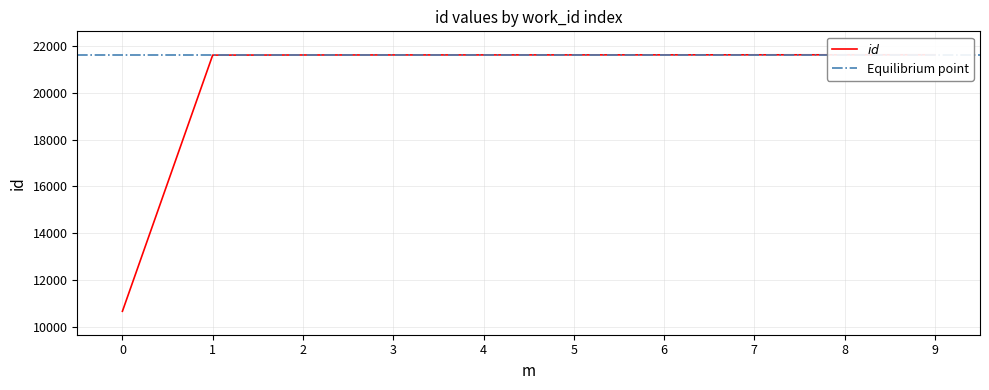

What is the difference between the second highest and minimum values?

10942